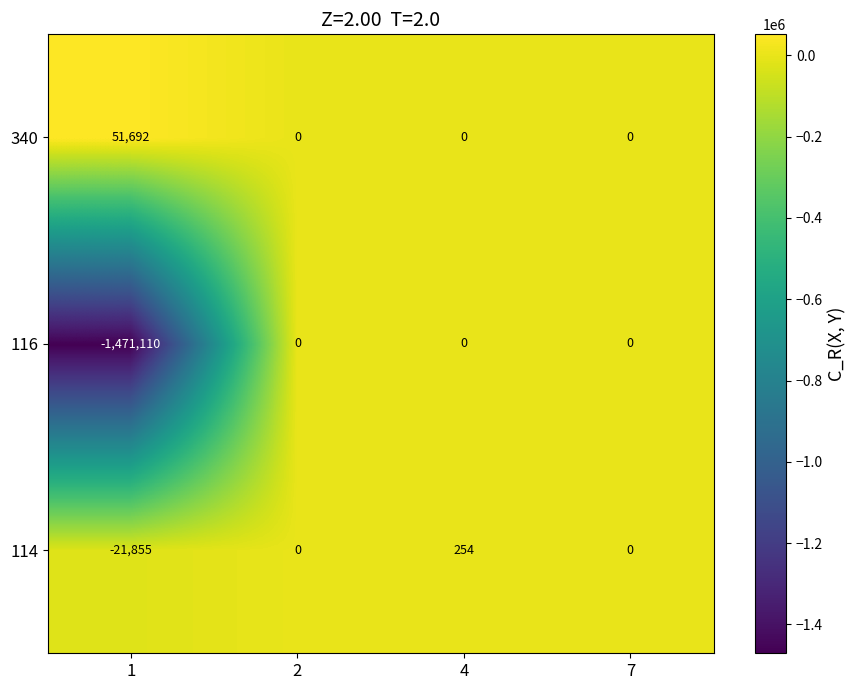

Reading right to left, extract all data points from this chart.

340: 7=0	4=0	2=0	1=51692
116: 7=0	4=0	2=0	1=-1471110
114: 7=0	4=254	2=0	1=-21855